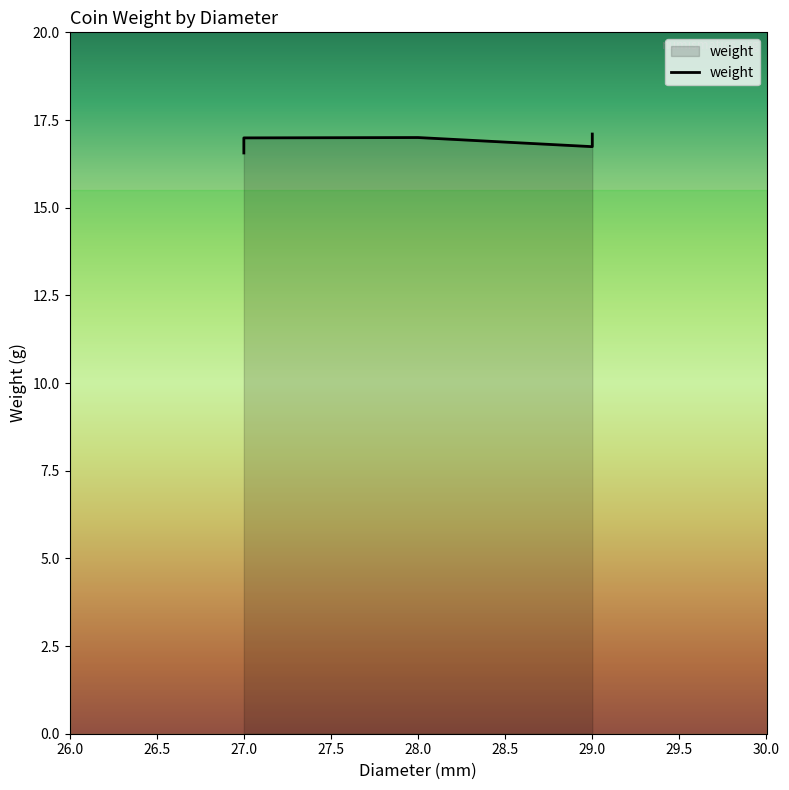

What is the sum of the values at 28.0 and 29.0?

34.1